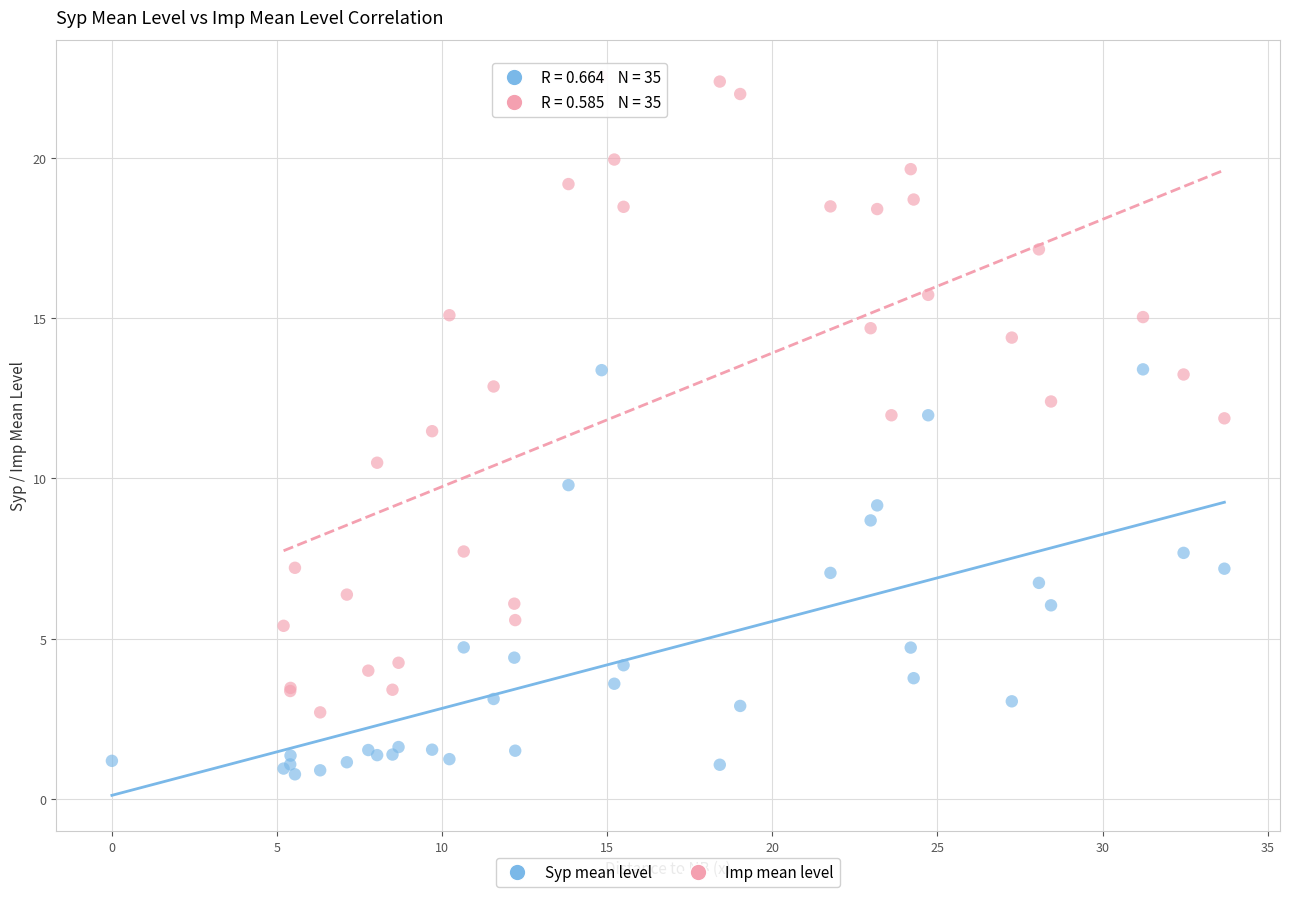

Which series contains the lowest Y value?

Syp mean level